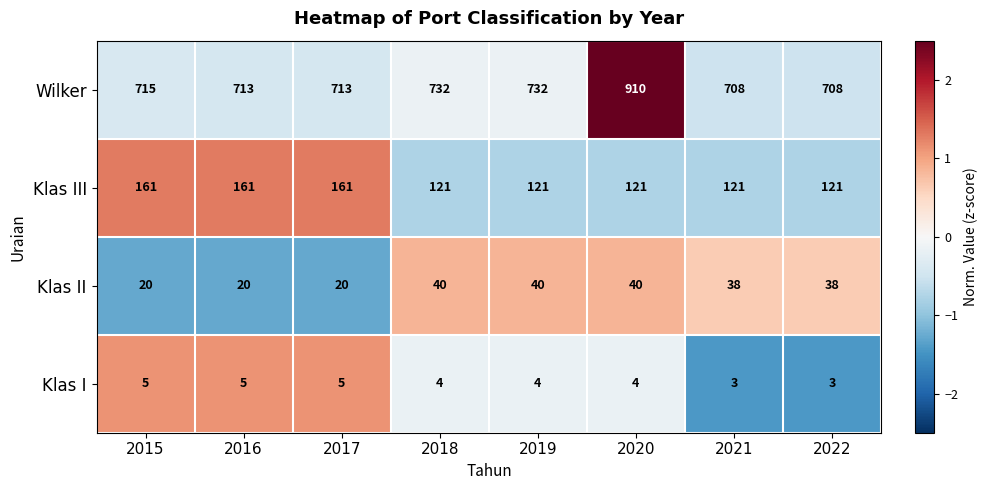

What is the maximum value shown in the chart?

910